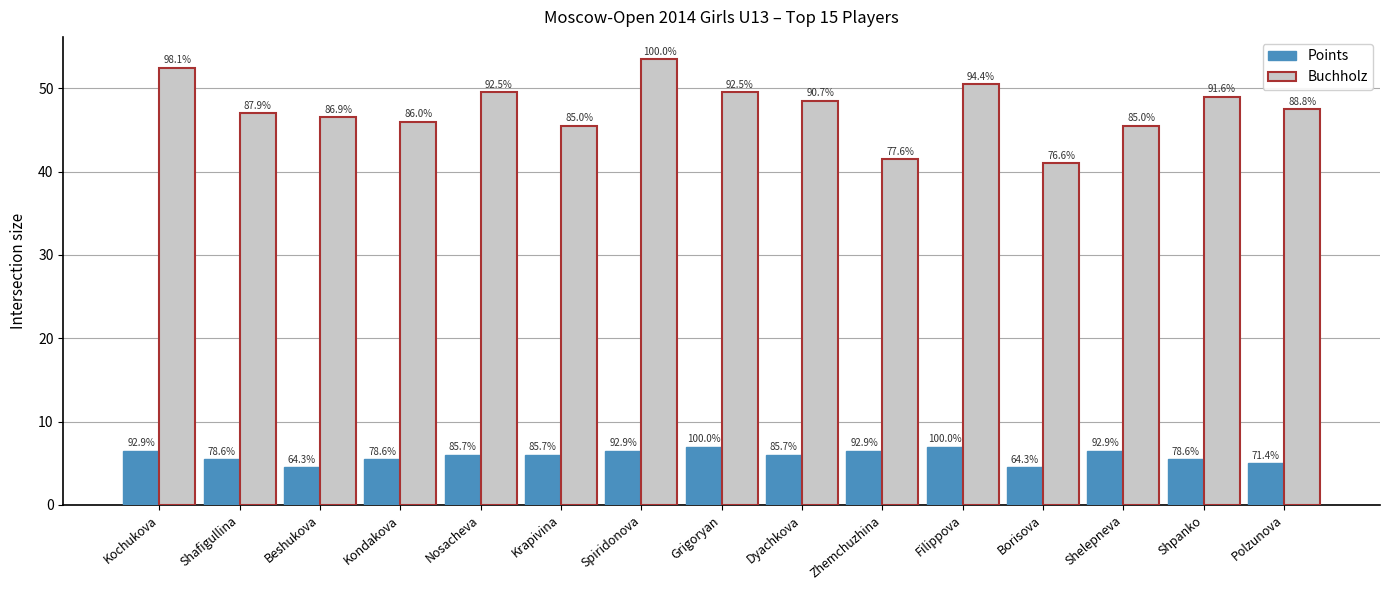

What are all the series names shown in the legend?

Points, Buchholz